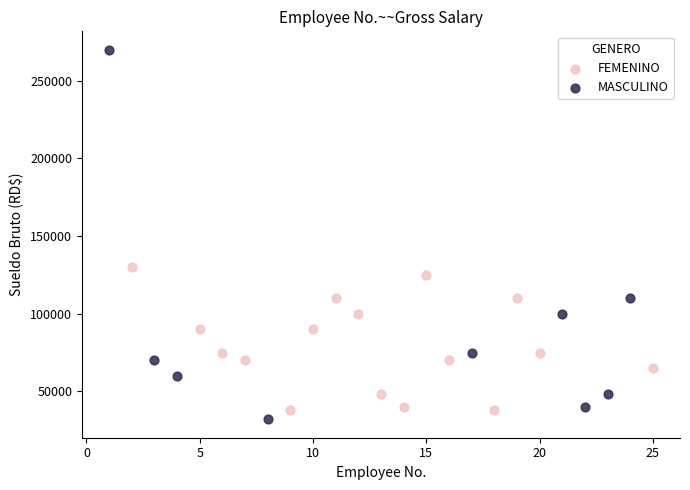

Which series reaches the maximum Y coordinate?

MASCULINO